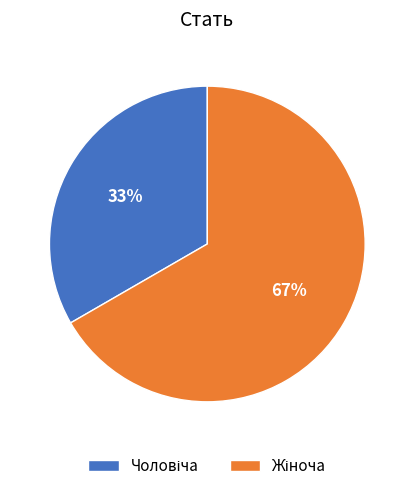

To the nearest percent, what is the average slice percentage?

50%